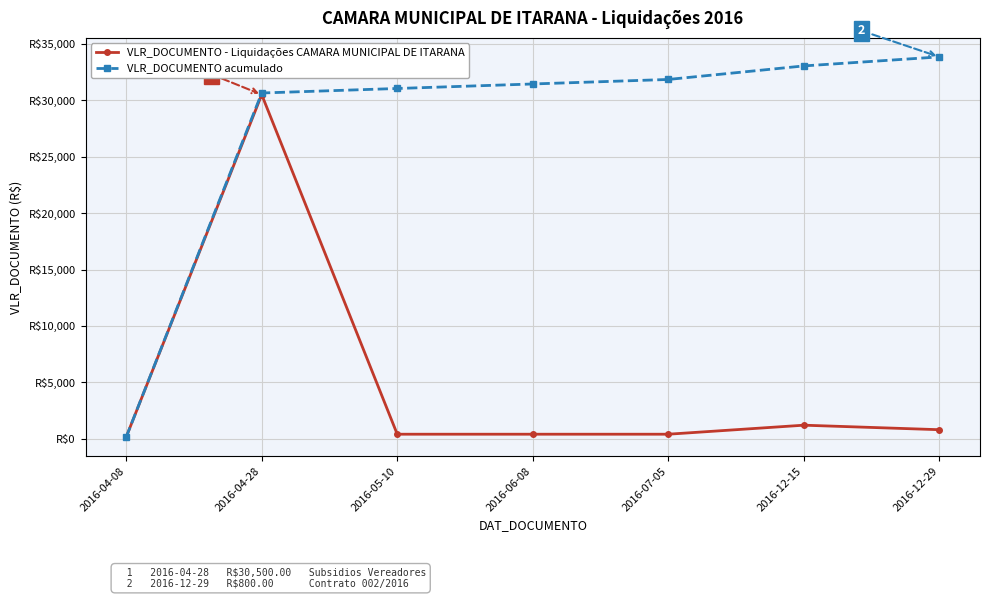

Rank the categories by VLR_DOCUMENTO - Liquidações CAMARA MUNICIPAL DE ITARANA value from lowest to highest.

2016-04-08, 2016-05-10, 2016-06-08, 2016-07-05, 2016-12-29, 2016-12-15, 2016-04-28